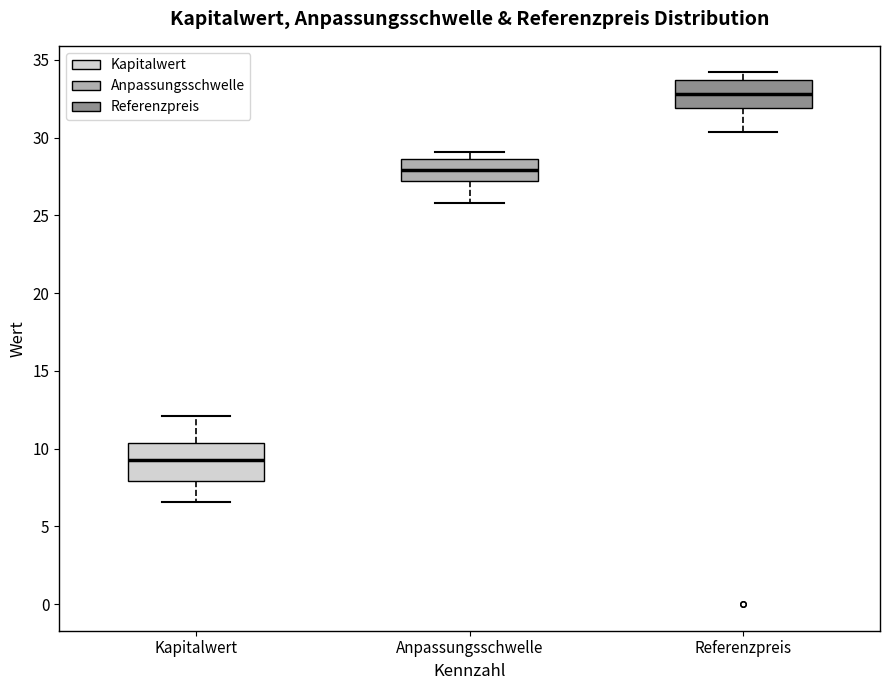

Where does the lower whisker of the box for Kapitalwert end on the y-axis? The values are not printed on the chart, so give them approximately, as read against the axis.

6.5